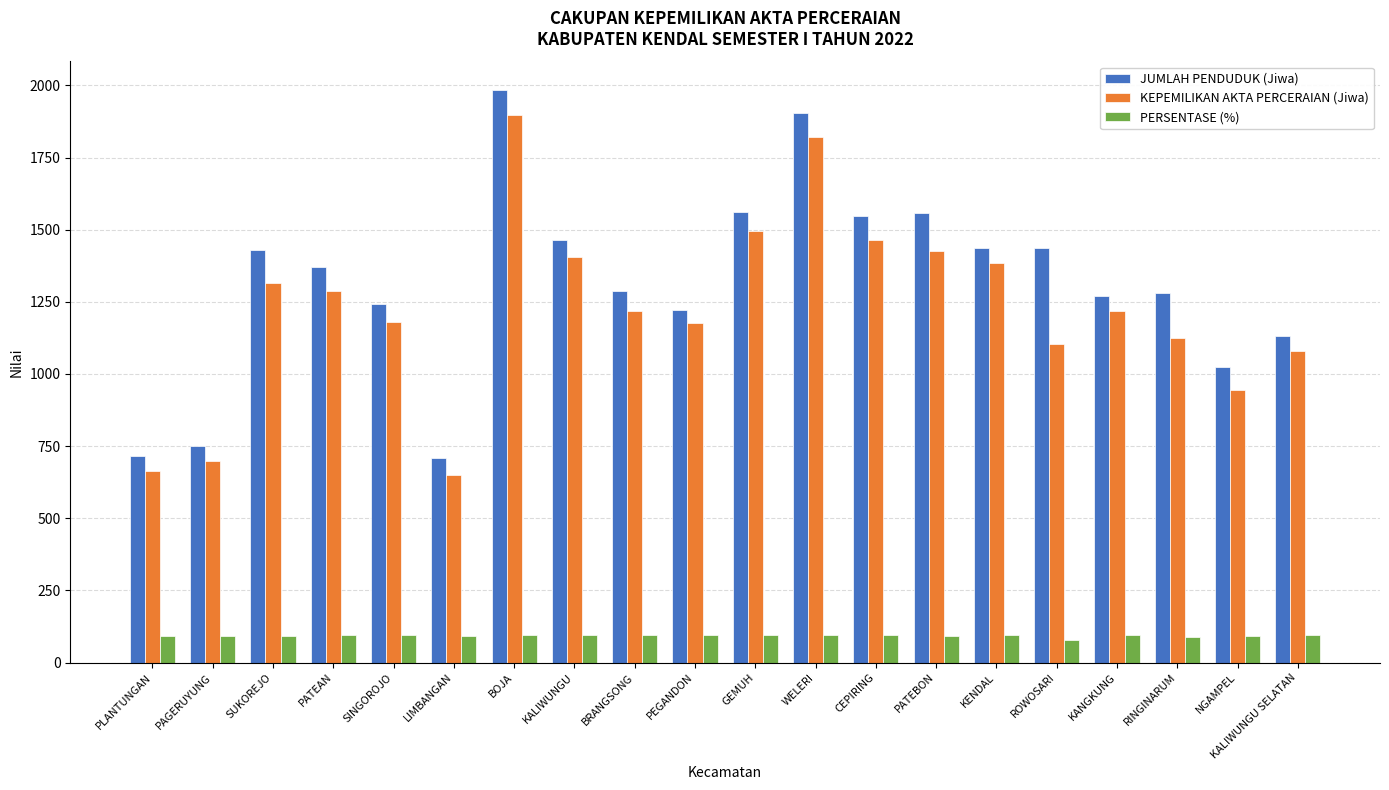

The PERSENTASE (%) series shows 92.9 at PLANTUNGAN. True or false?

True